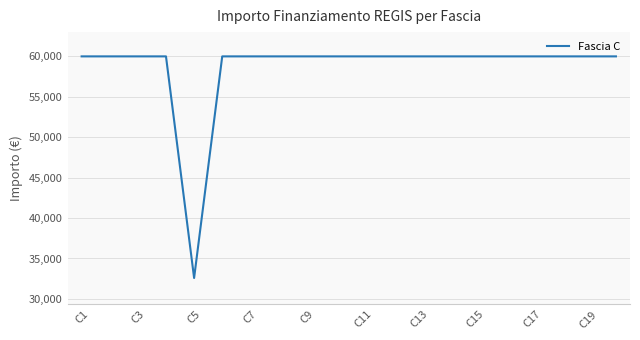

What is the difference between the maximum and minimum values?

27377